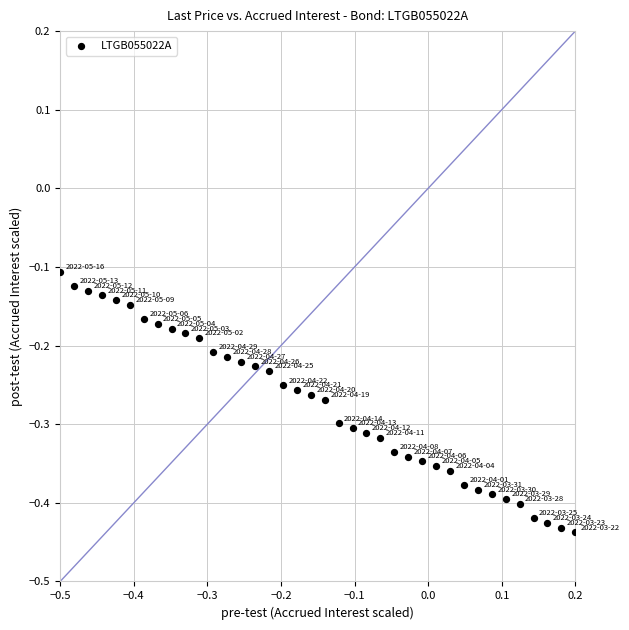

What is the range of Y values (max minus min)?

0.3